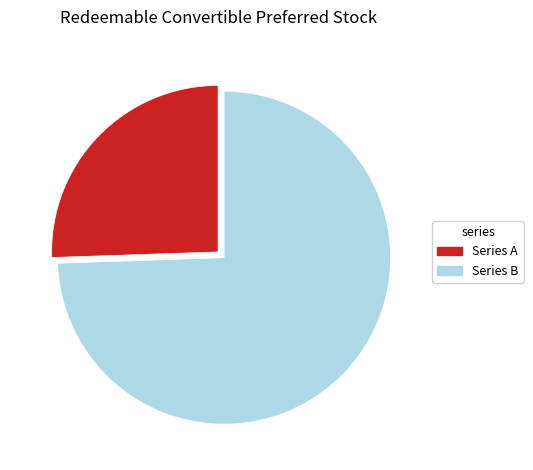

Does any single category account for the majority?

Yes